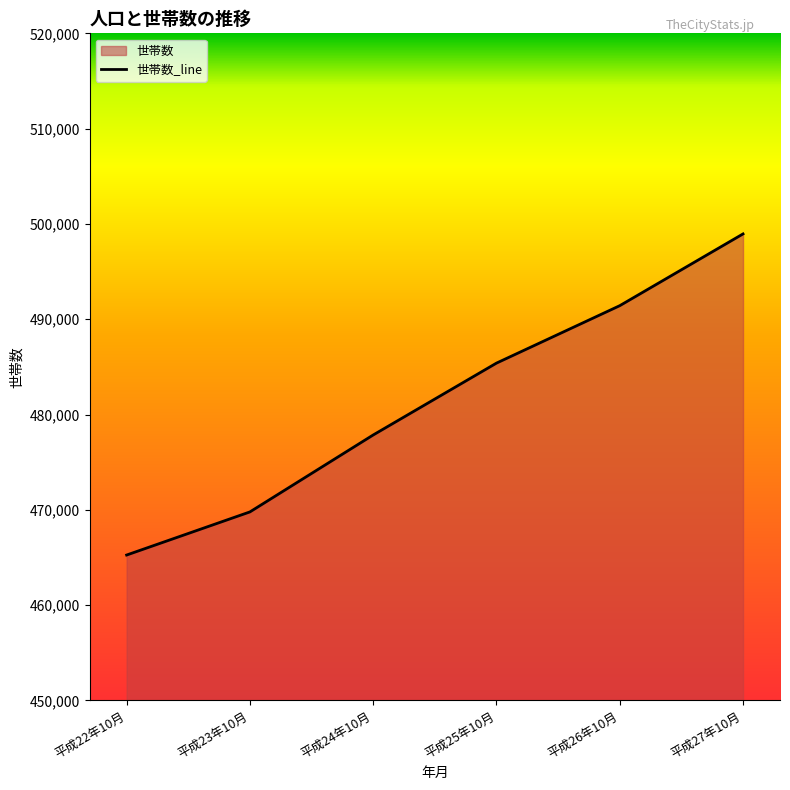

What is the smallest value displayed?

465260